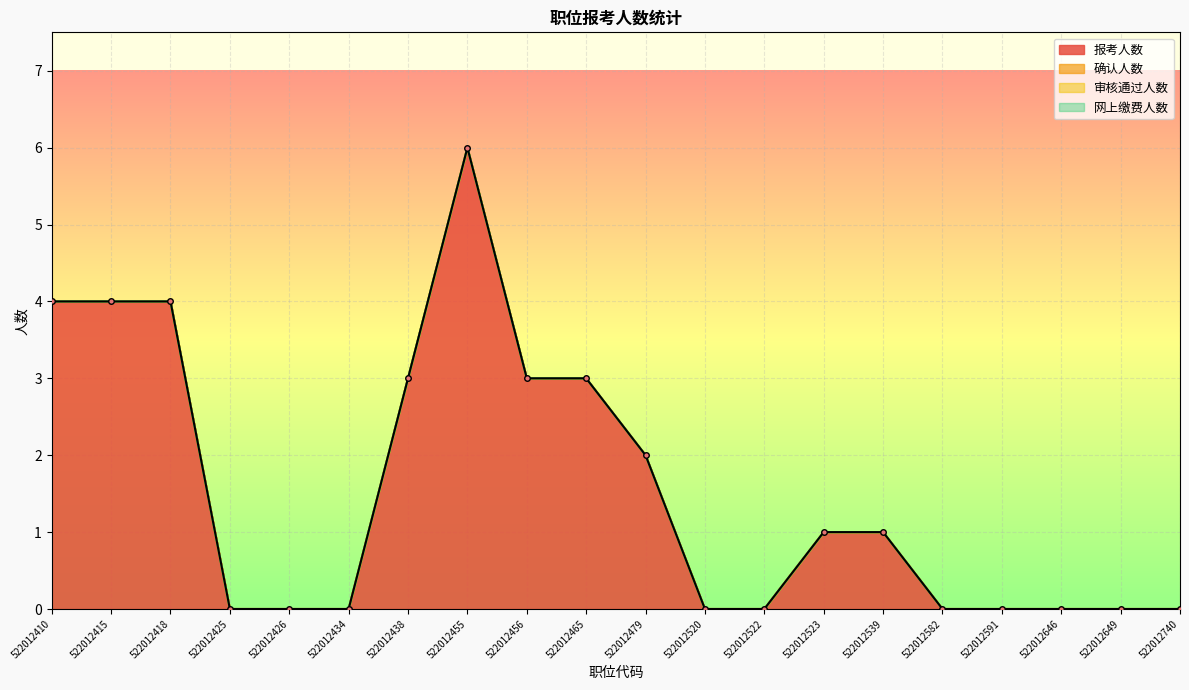

Which series has the largest total across all categories?

报考人数